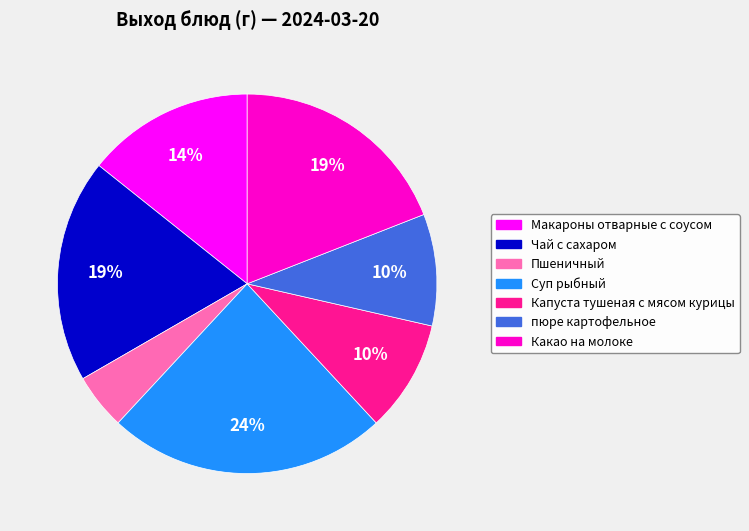

What percentage is the Макароны отварные с соусом slice, to the nearest percent?

14%